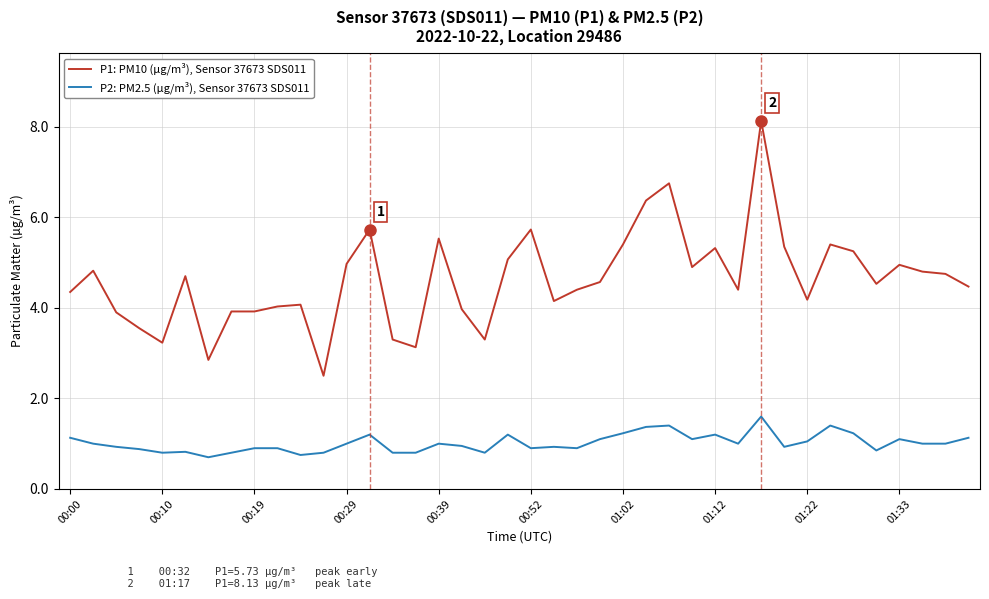

Is this an area chart (filled region under the line)?

No